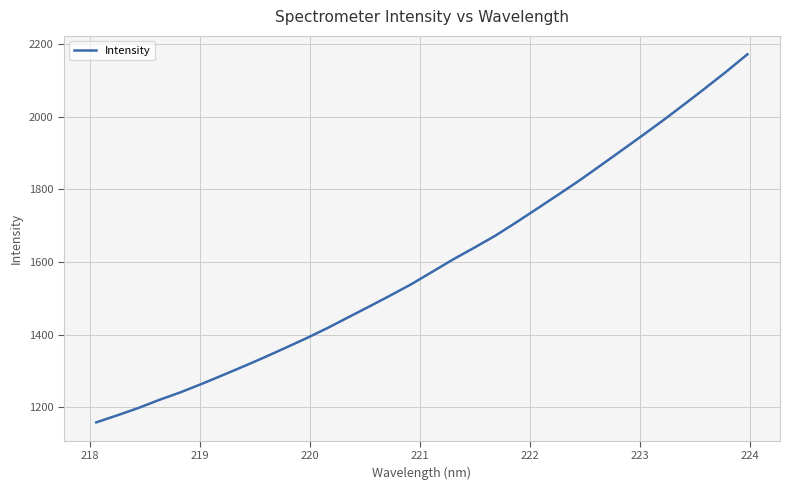

What is the smallest value displayed?

1159.1